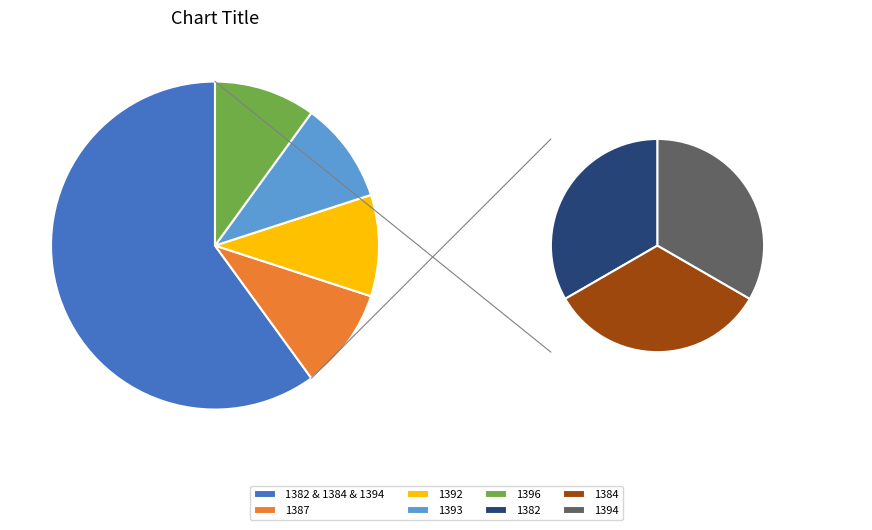

To the nearest percent, what is the difference between the 1392 and 1382 slice percentages?

10%